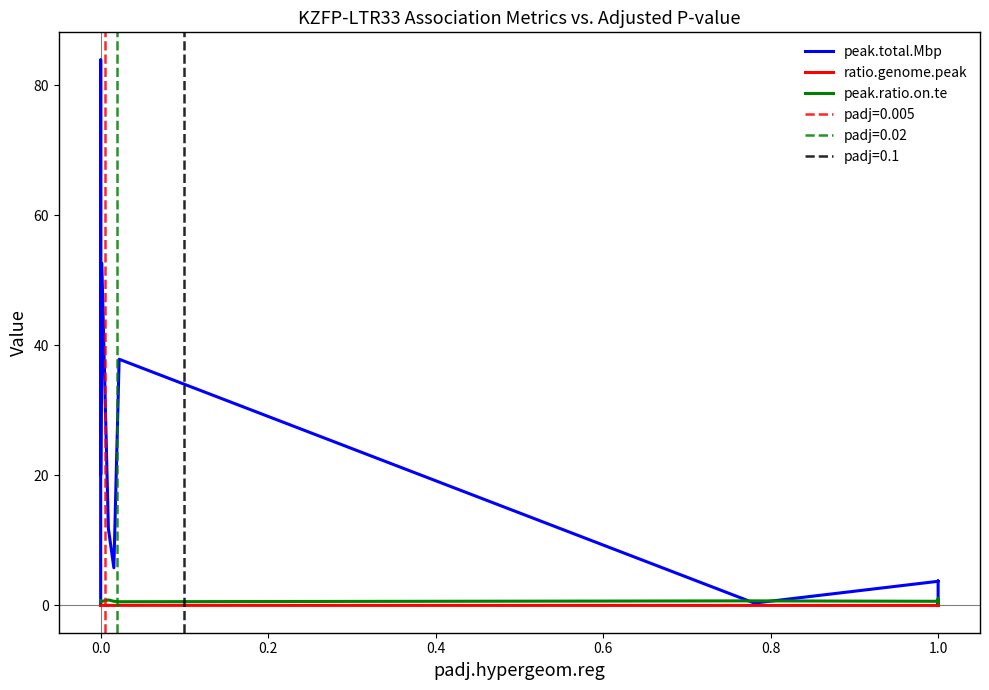

Reading left to right, what are all the values shown in this chart?

peak.total.Mbp: 0.1	83.9	20.1	52.6	11.8	5.8	37.9	0.4	3.7	3.8	0.3	0.6	0.1	0.6
ratio.genome.peak: 0.0	0.0	0.0	0.0	0.0	0.0	0.0	0.0	0.0	0.0	0.0	0.0	0.0	0.0
peak.ratio.on.te: 0.7	0.6	0.5	0.6	0.8	0.6	0.6	0.7	0.6	0.7	0.8	0.4	1.1	0.7